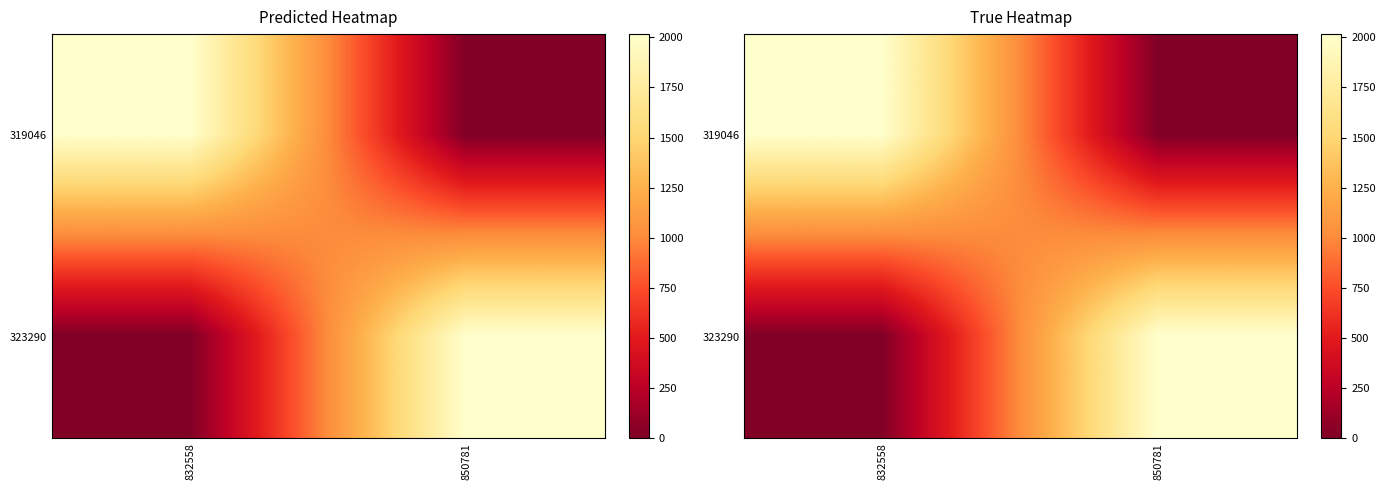

The 319046 series shows 2016 at 832558. True or false?

True